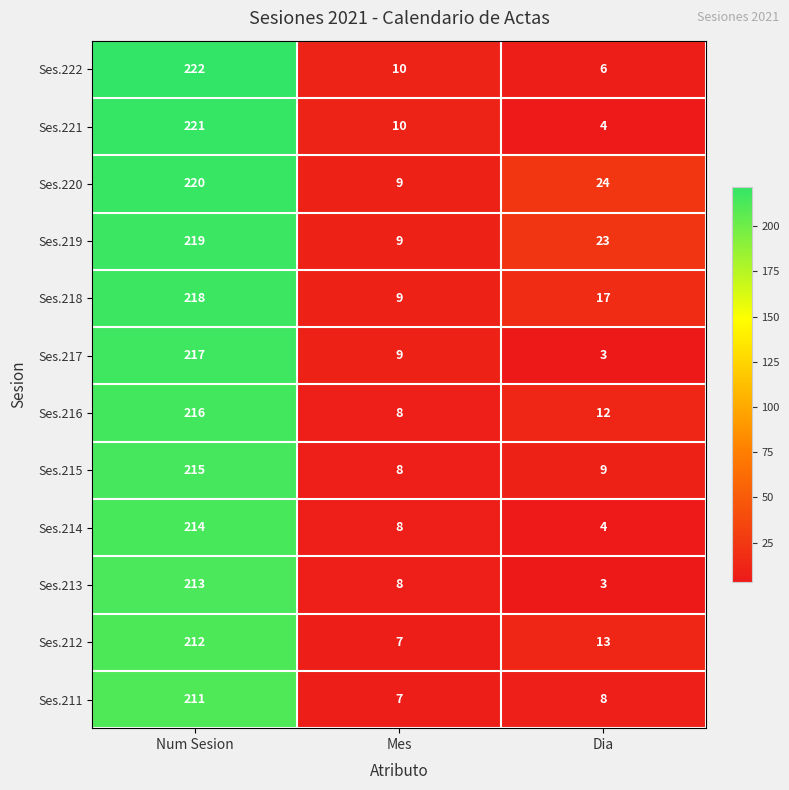

At how many categories does at least one series exceed 22?

2